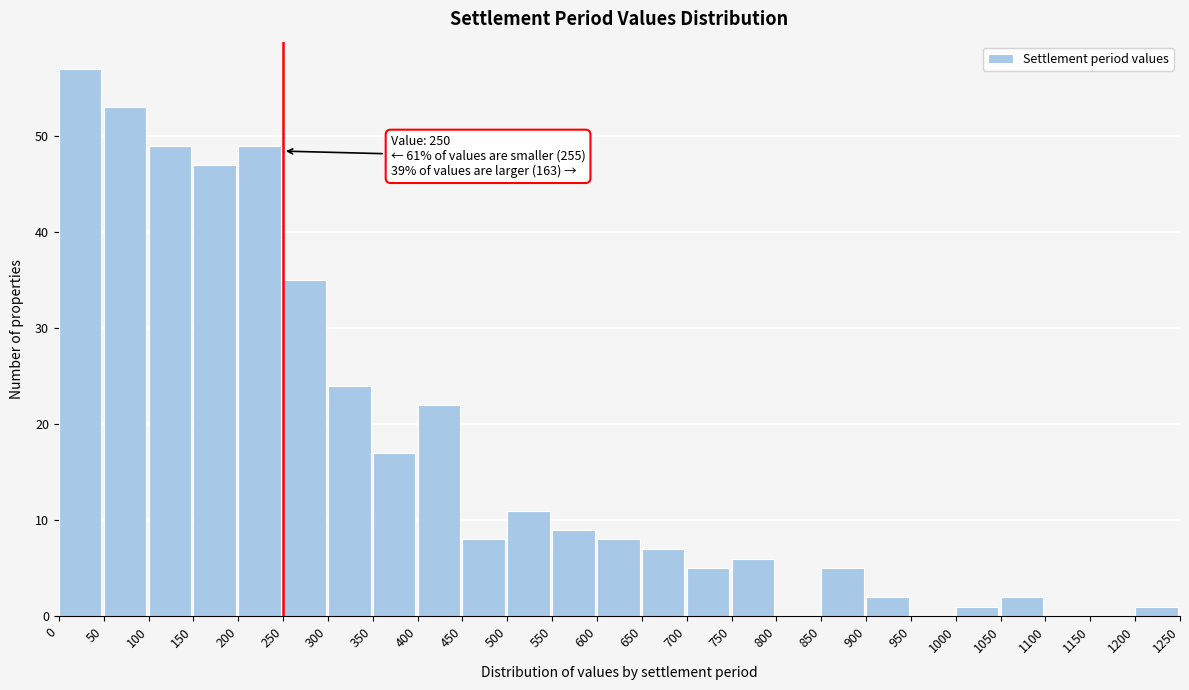

Which range on the x-axis has the tallest bar?

0 to 50